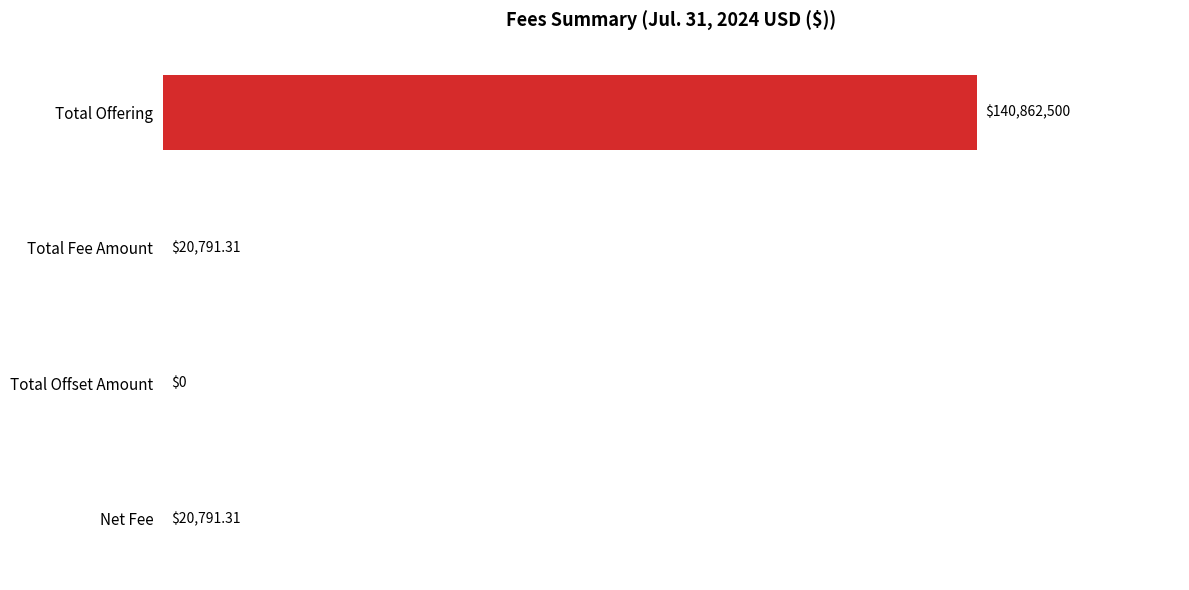

Are the bars horizontal?

Yes